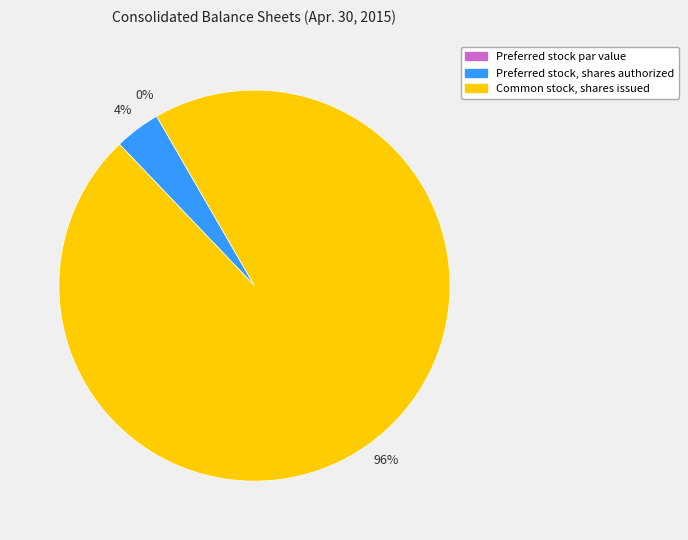

Rank the categories by value from lowest to highest.

Preferred stock par value, Preferred stock, shares authorized, Common stock, shares issued